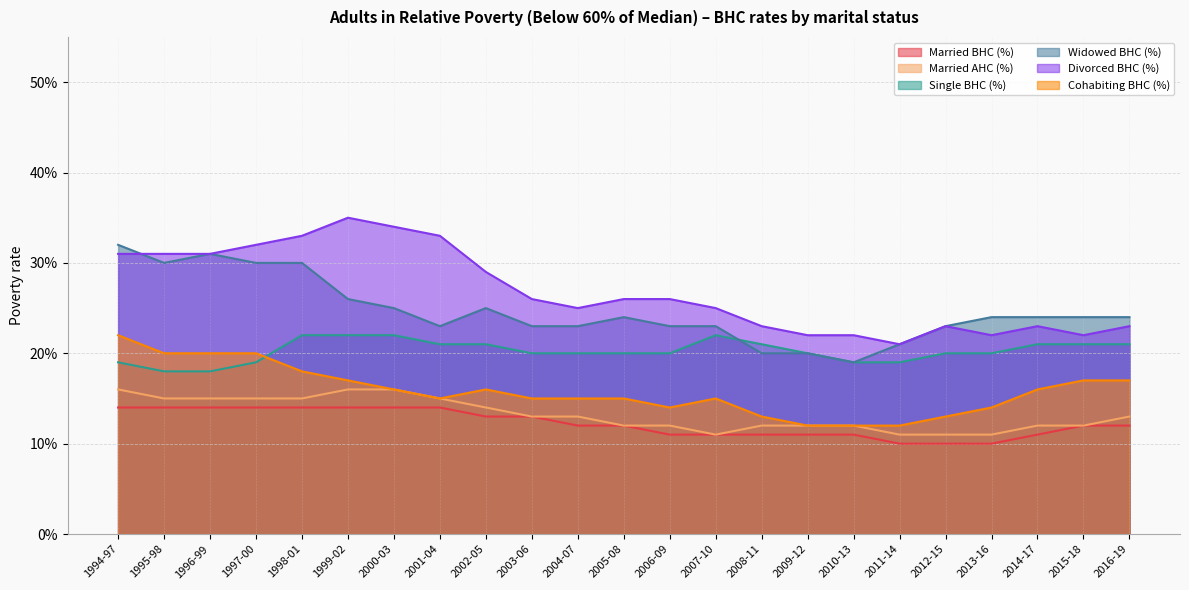

True or false: Married BHC (%) and Widowed BHC (%) cross at least once.

False